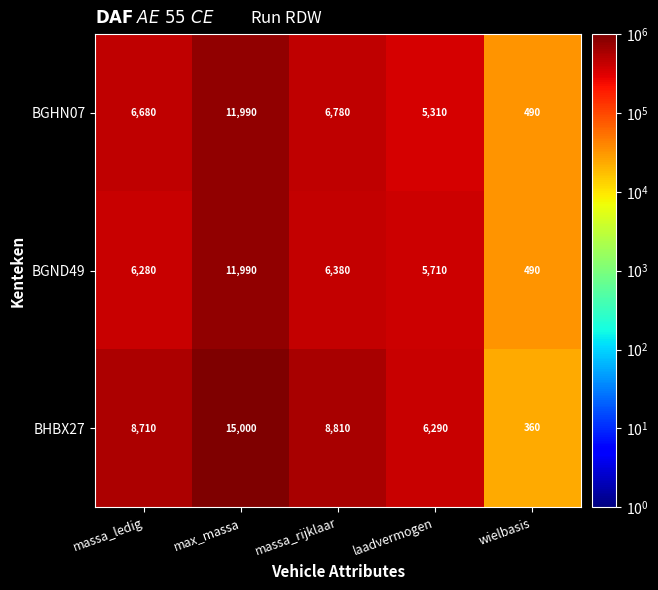

What value does the BGND49 series have at wielbasis?

490